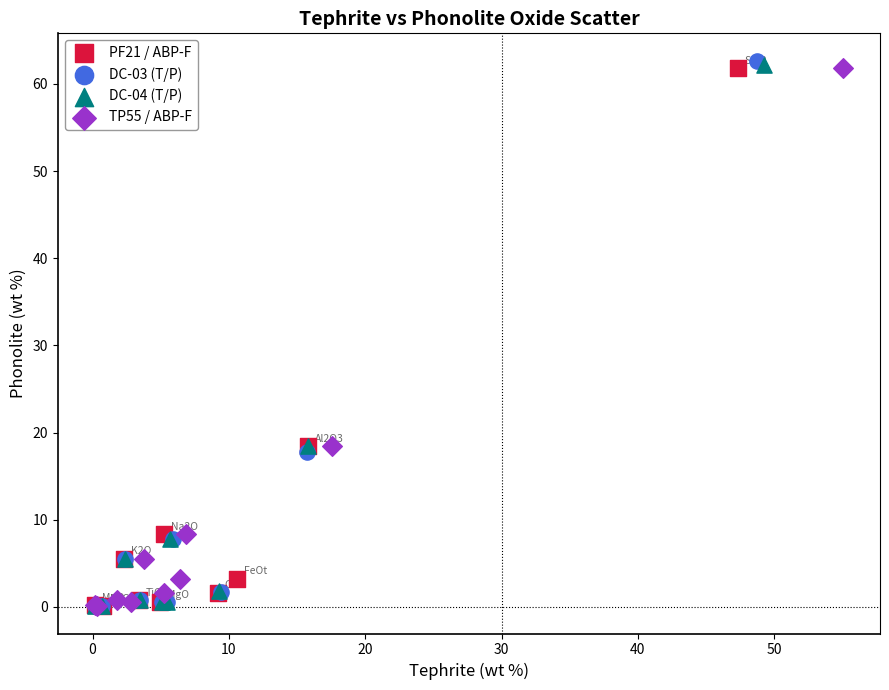

Which series has the largest Y range (max minus min)?

DC-03 (T/P)